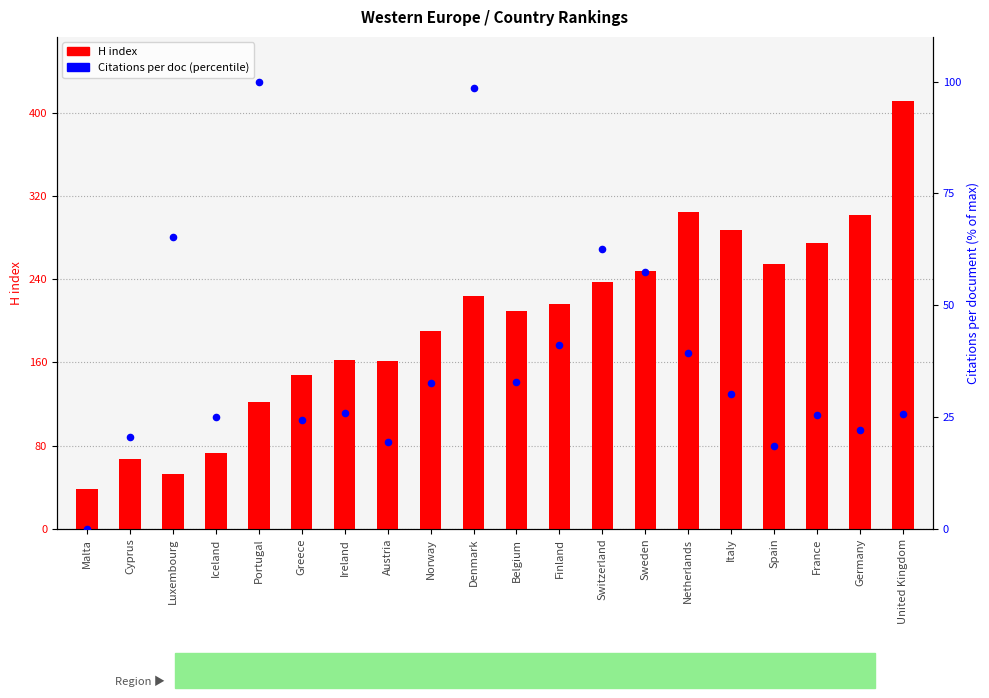

At how many categories does at least one series exceed 348?

1